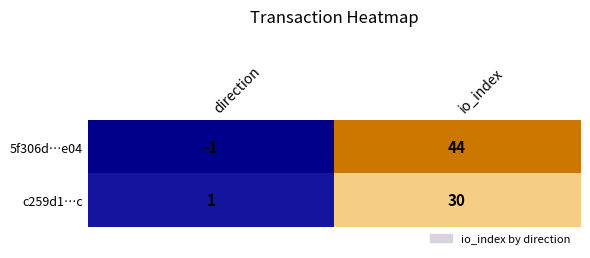

What is the difference between the 5f306d…e04 values at direction and io_index?

45